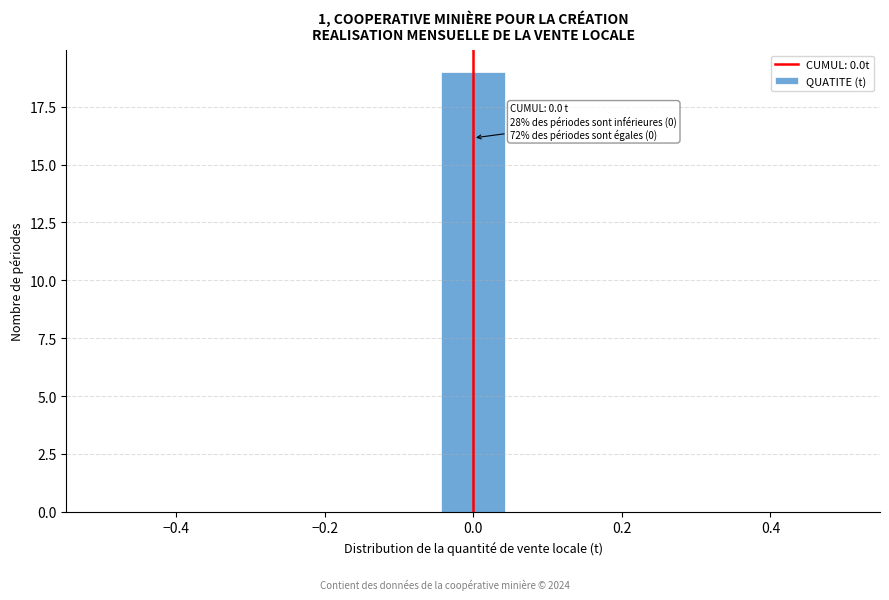

Over which range of the x-axis is the bar tallest?

-0.04 to 0.04